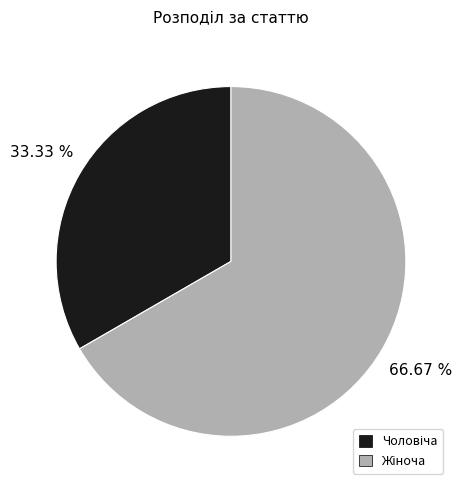

Does any single category account for the majority?

Yes